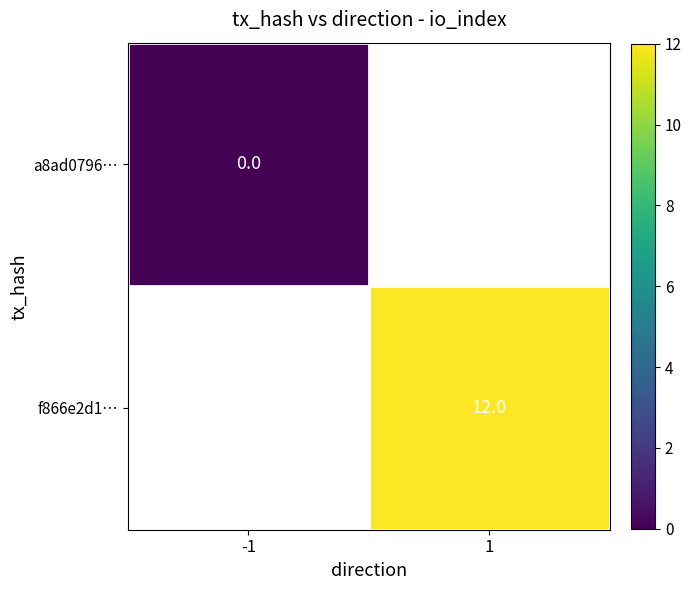

Count the number of categories in the chart.

2